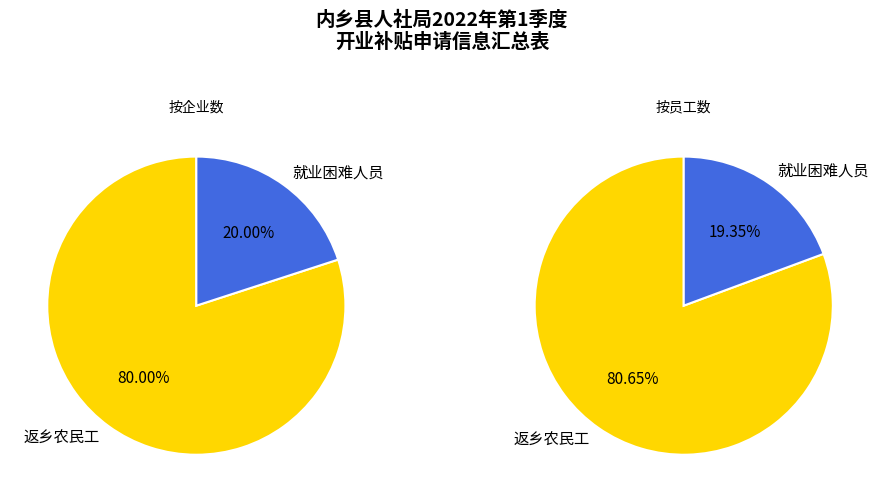

How many segments does this pie chart have?

2